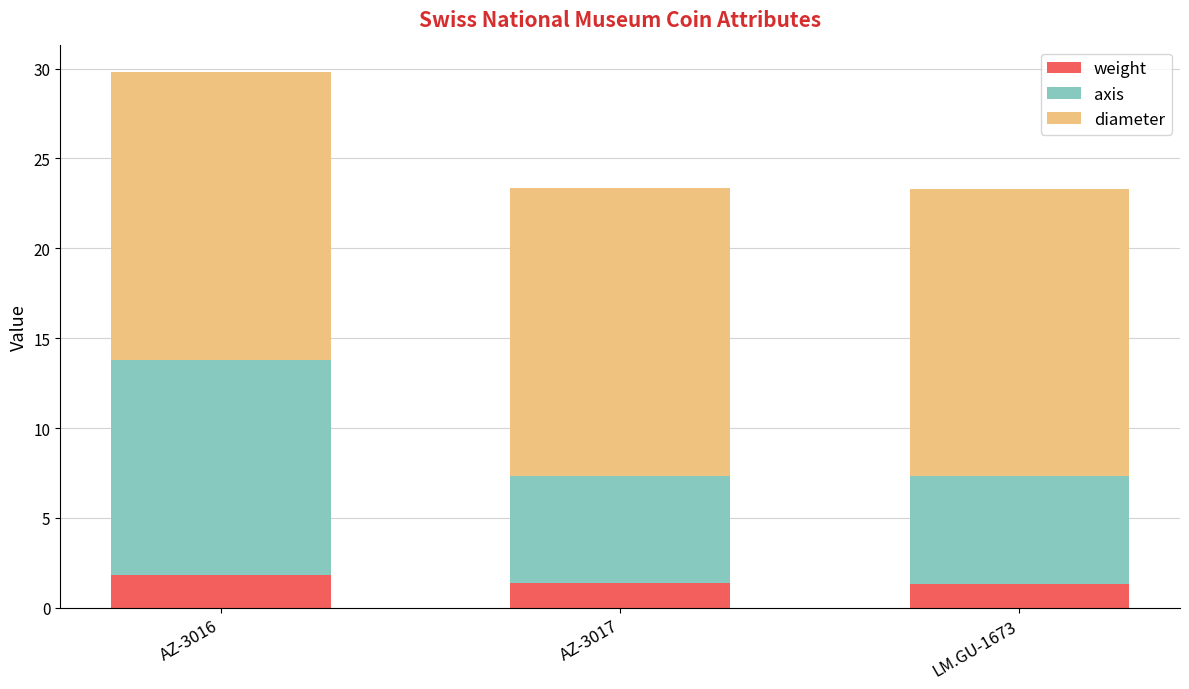

What is the total value across all series at AZ-3016?

29.8